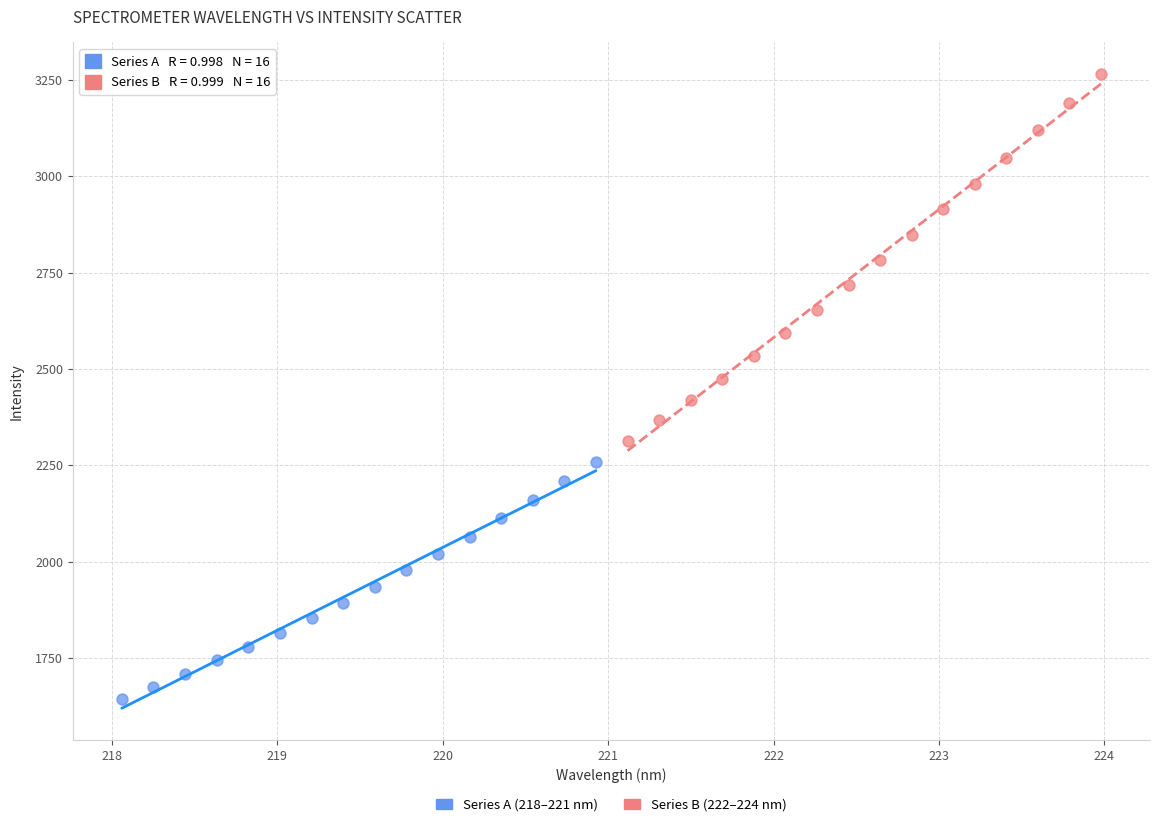

What are all the series names shown in the legend?

Series A (218–221 nm), Series B (222–224 nm)